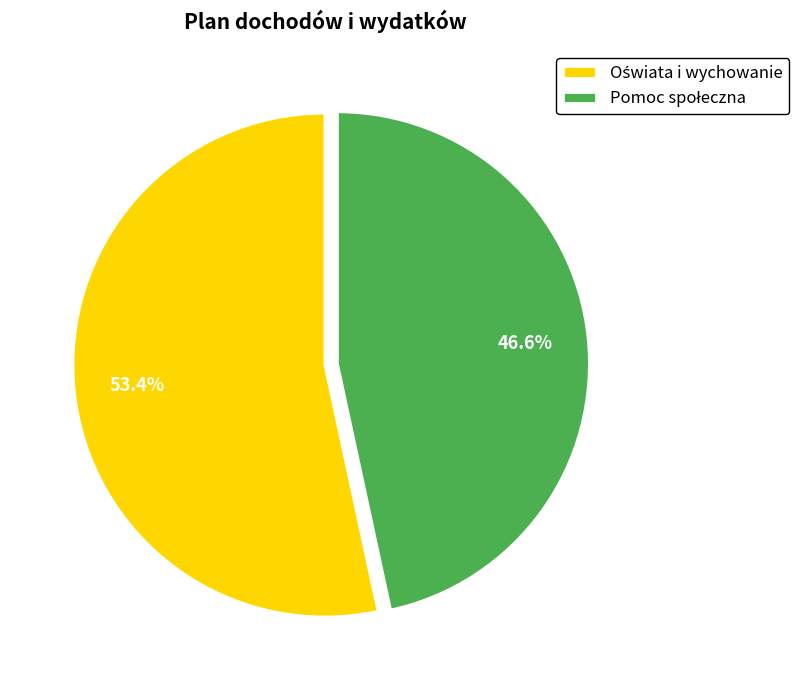

To the nearest percent, what is the average slice percentage?

50%